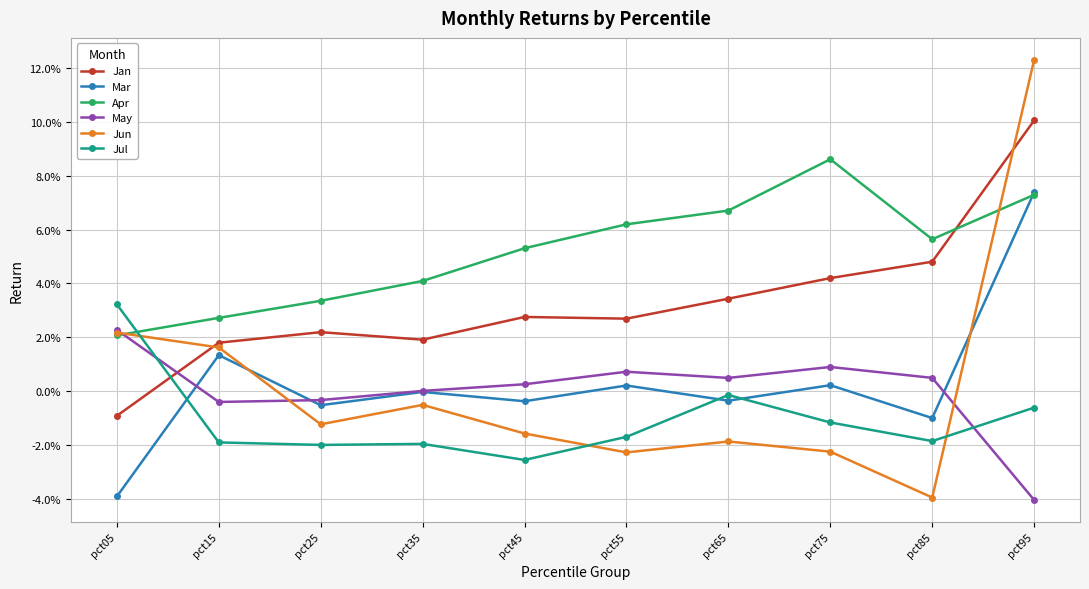

Reading left to right, transcribe all the data shown in this chart.

Jan: pct05=-0.0	pct15=0.0	pct25=0.0	pct35=0.0	pct45=0.0	pct55=0.0	pct65=0.0	pct75=0.0	pct85=0.0	pct95=0.1
Mar: pct05=-0.0	pct15=0.0	pct25=-0.0	pct35=-0.0	pct45=-0.0	pct55=0.0	pct65=-0.0	pct75=0.0	pct85=-0.0	pct95=0.1
Apr: pct05=0.0	pct15=0.0	pct25=0.0	pct35=0.0	pct45=0.1	pct55=0.1	pct65=0.1	pct75=0.1	pct85=0.1	pct95=0.1
May: pct05=0.0	pct15=-0.0	pct25=-0.0	pct35=0.0	pct45=0.0	pct55=0.0	pct65=0.0	pct75=0.0	pct85=0.0	pct95=-0.0
Jun: pct05=0.0	pct15=0.0	pct25=-0.0	pct35=-0.0	pct45=-0.0	pct55=-0.0	pct65=-0.0	pct75=-0.0	pct85=-0.0	pct95=0.1
Jul: pct05=0.0	pct15=-0.0	pct25=-0.0	pct35=-0.0	pct45=-0.0	pct55=-0.0	pct65=-0.0	pct75=-0.0	pct85=-0.0	pct95=-0.0